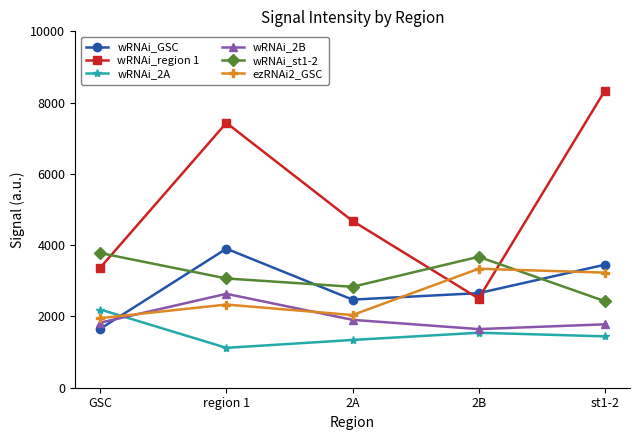

How many lines are shown in the chart?

6